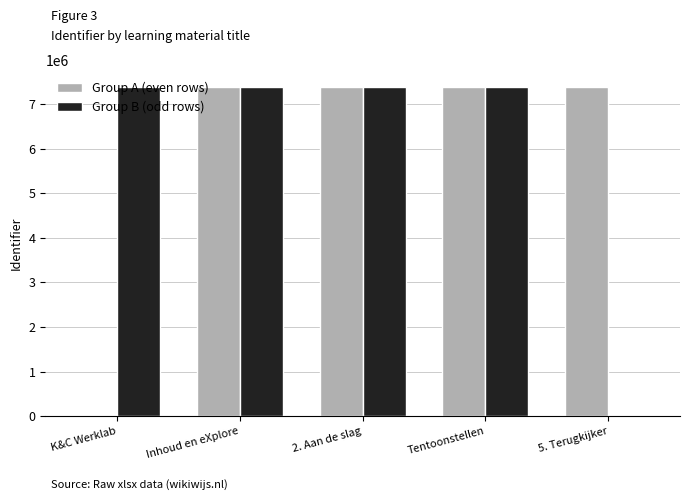

Where is Group B (odd rows) nearest to the value 3699378?

K&C Werklab